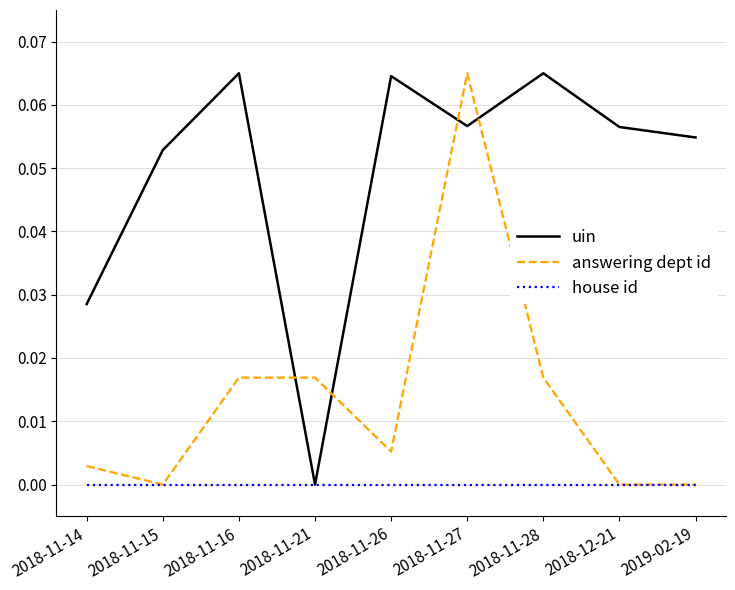

Count the number of categories in the chart.

9